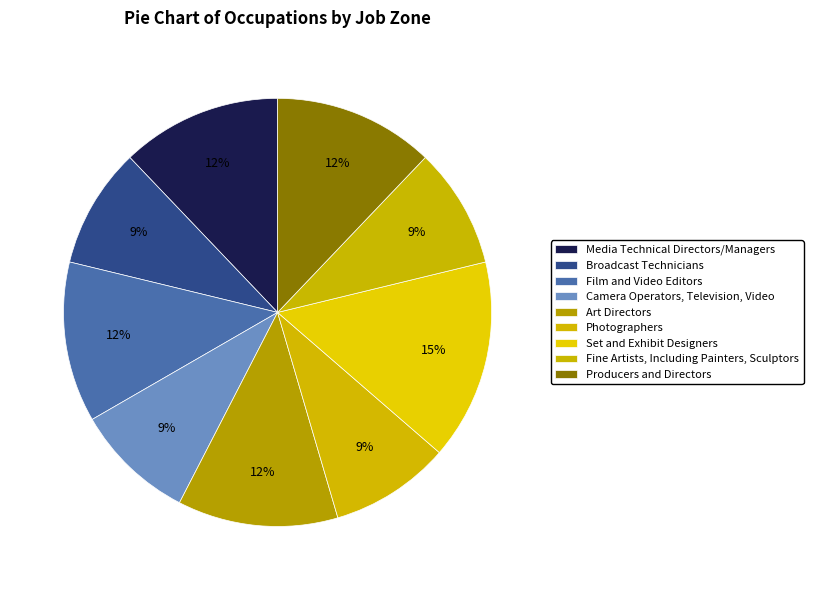

What is the largest slice in the pie chart?

Set and Exhibit Designers